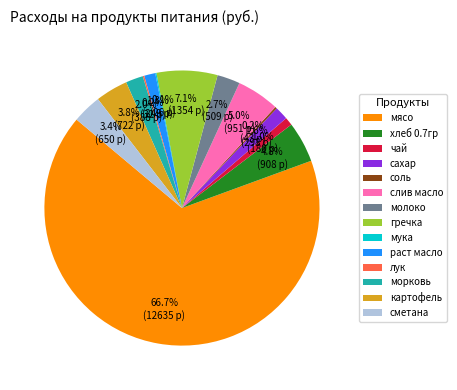

Do картофель and гречка together represent more than half of the pie?

No